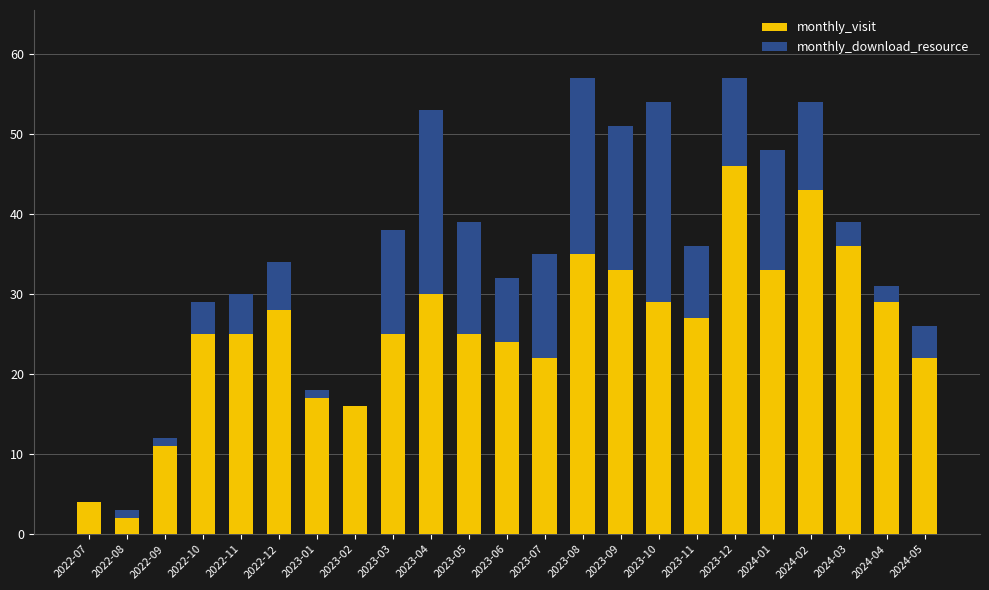

Is it true that monthly_visit equals 33 at 2023-09?

True